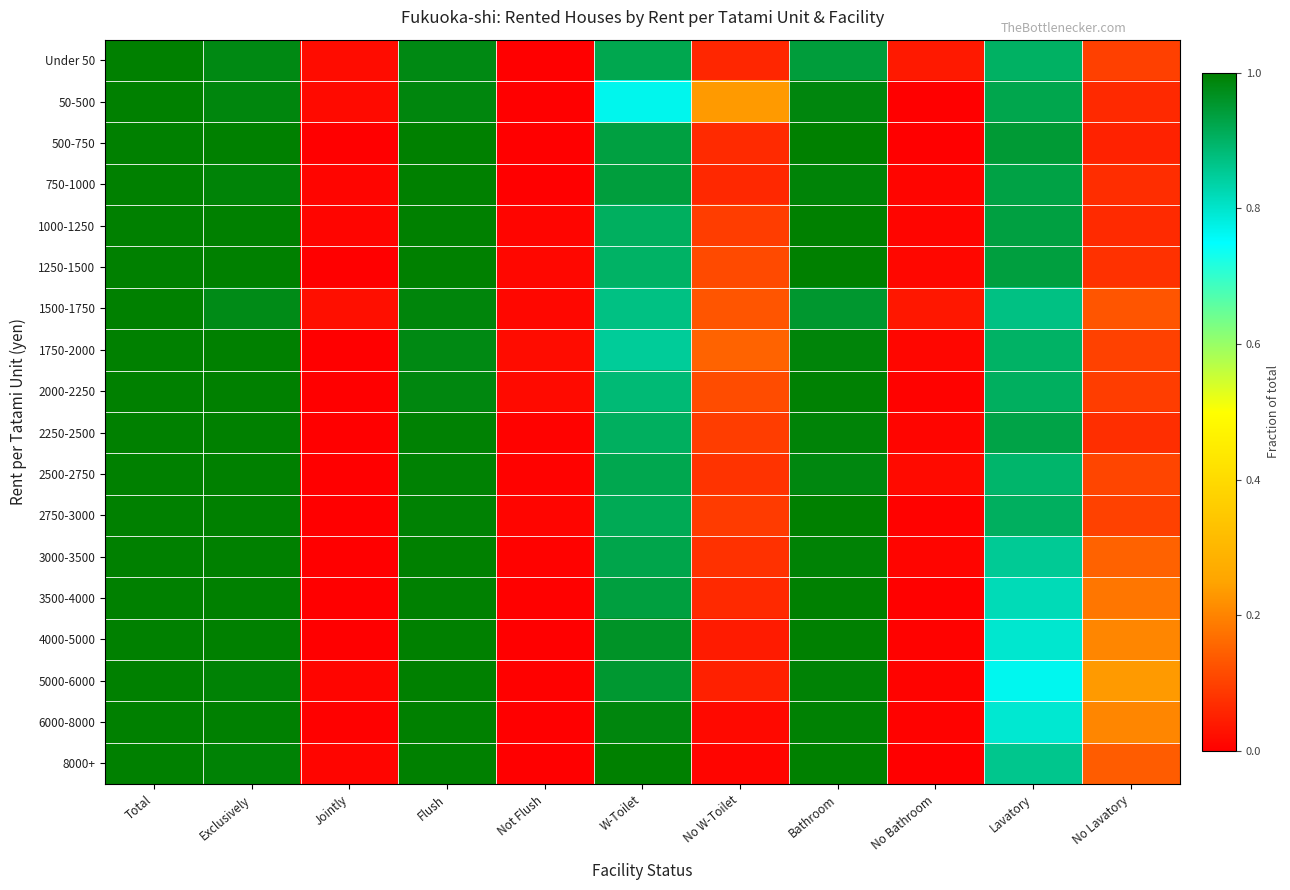

At how many categories does at least one series exceed 0?

11